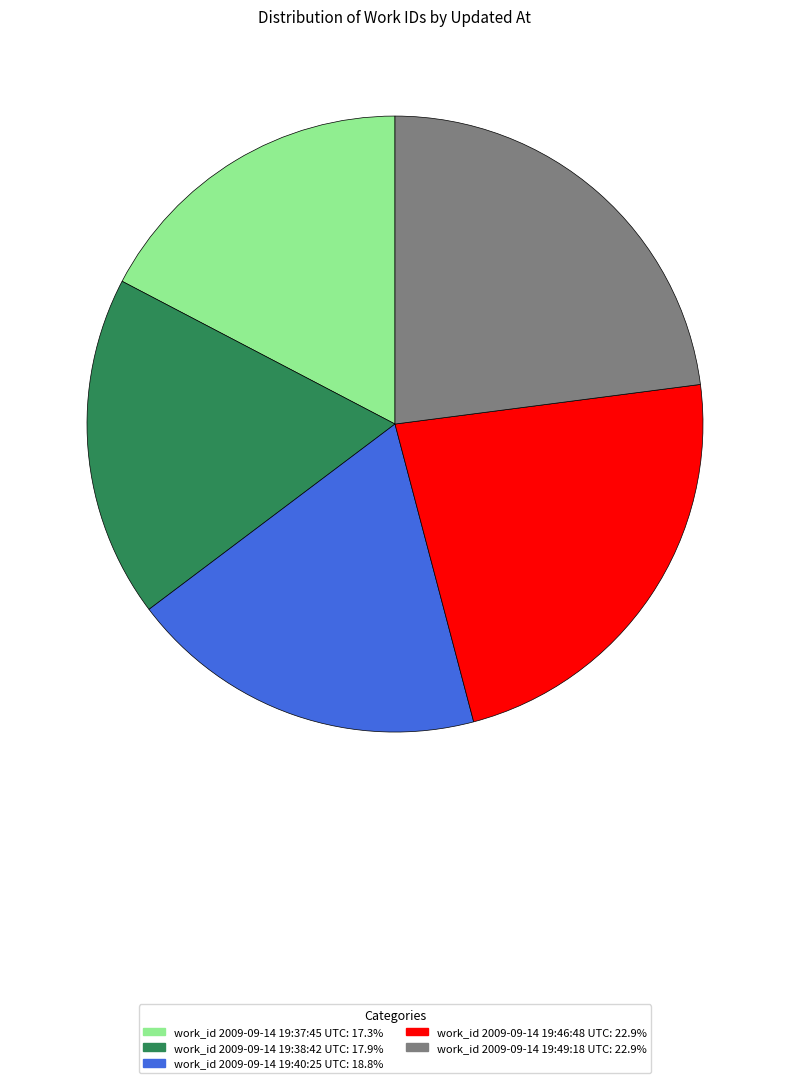

Combined, do work_id 2009-09-14 19:46:48 UTC: 22.9% and work_id 2009-09-14 19:40:25 UTC: 18.8% account for over 50%?

No